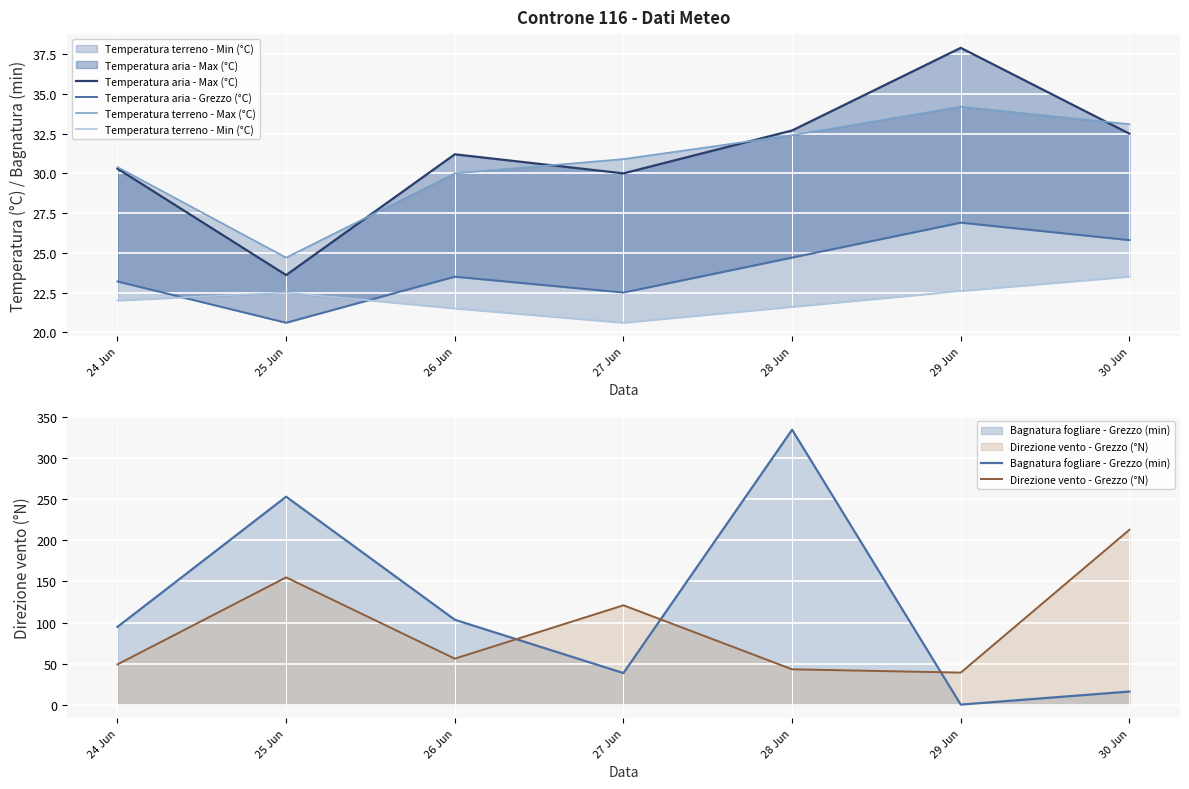

At which category does the chart reach its peak across all series?

28 Jun